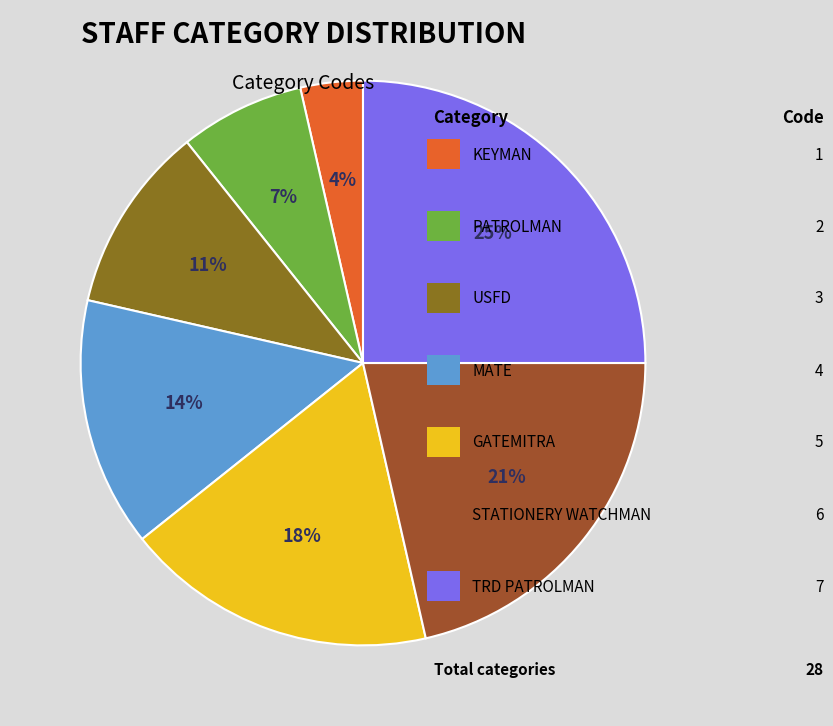

To the nearest percent, what is the difference between the largest and smallest slice percentages?

21%